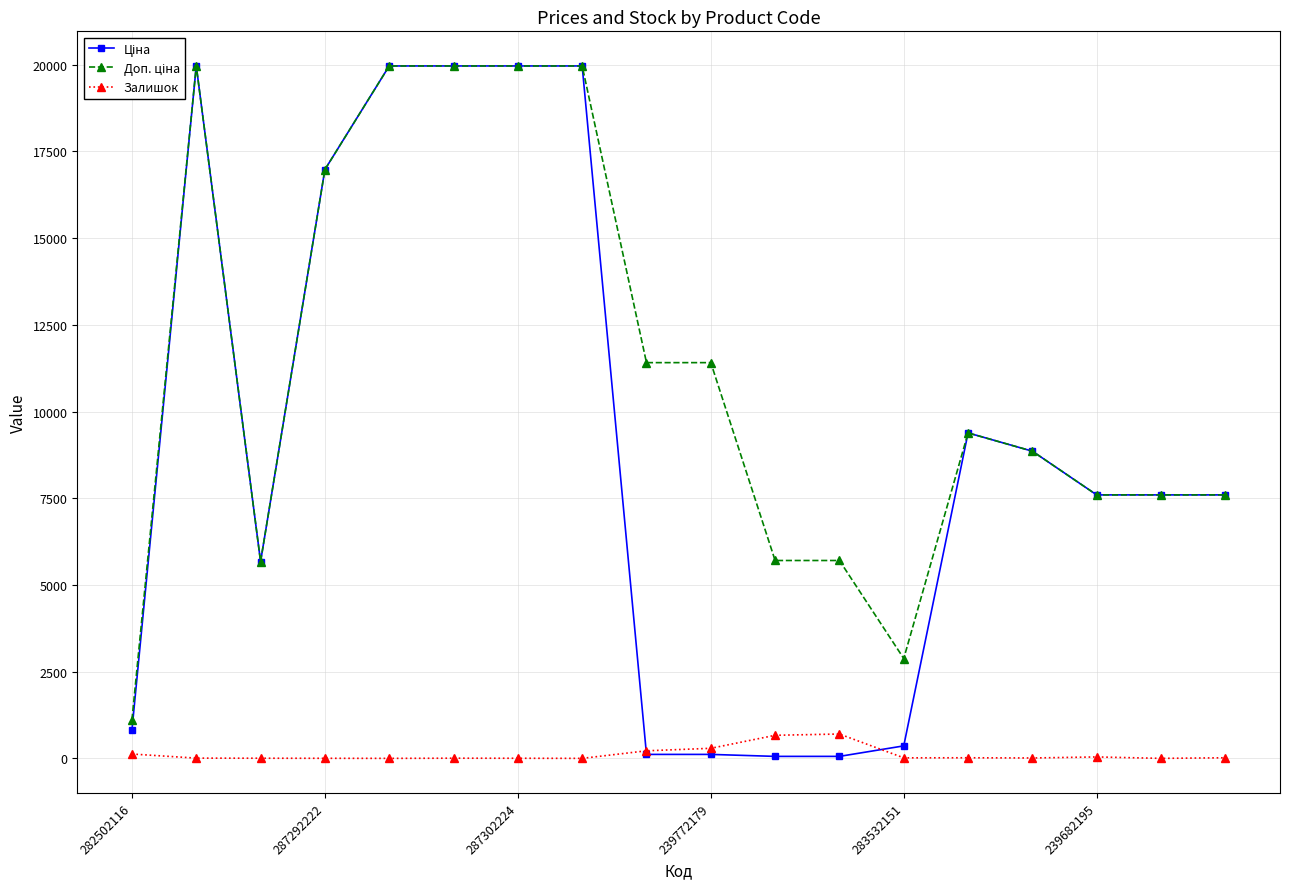

What is the highest value of the Залишок series?

702.0